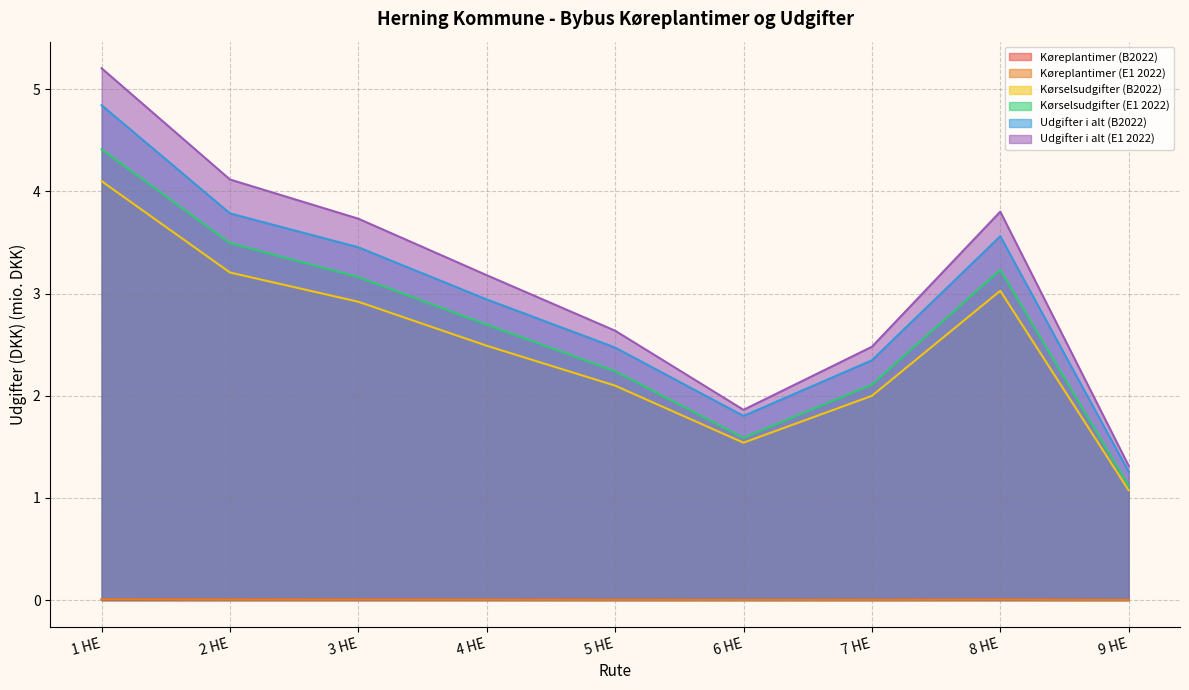

Where is Kørselsudgifter (B2022) nearest to the value 2?

7 HE